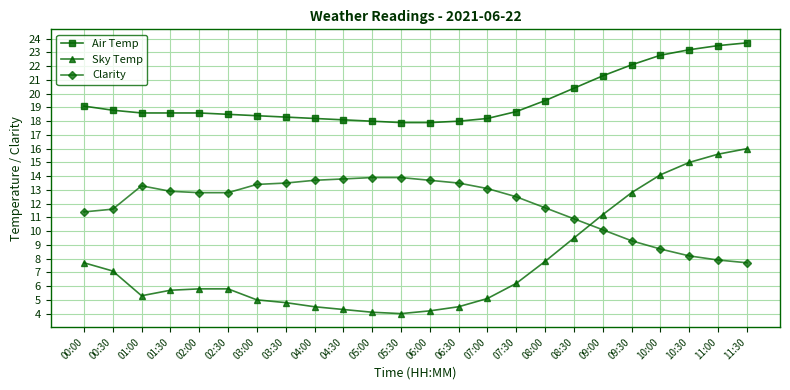

Which series has the largest total across all categories?

Air Temp